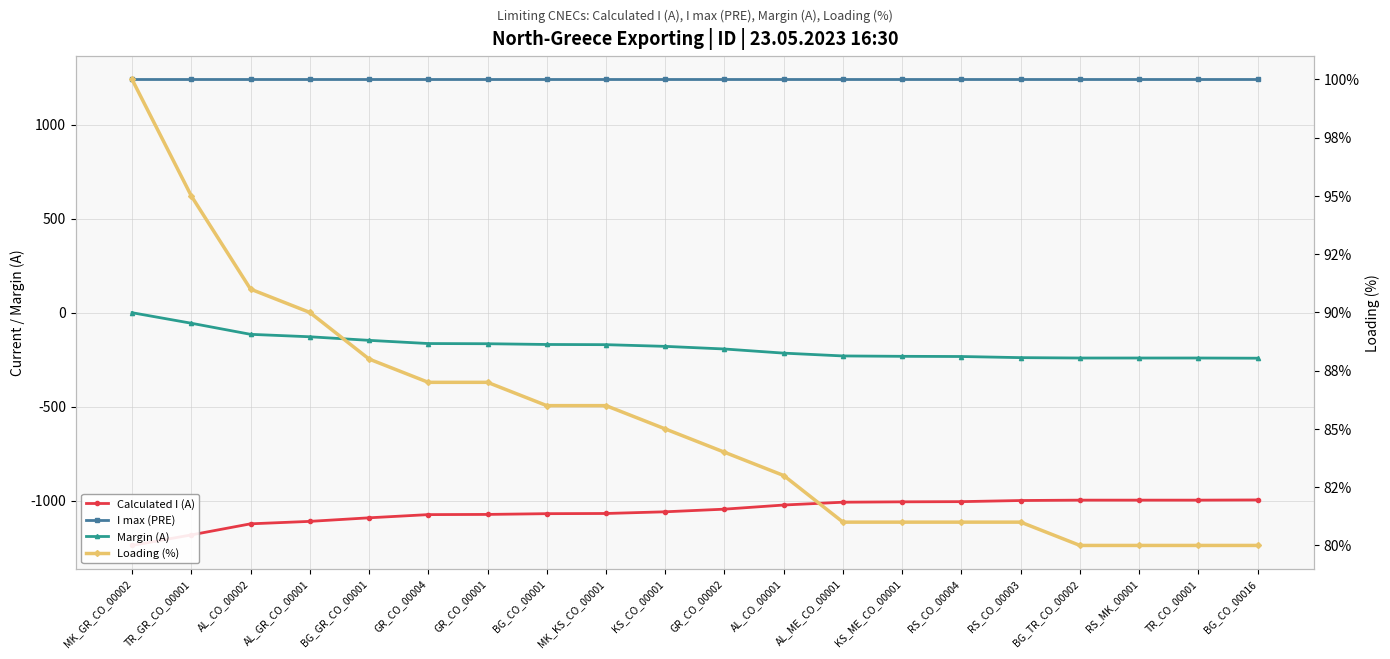

What is the difference between the maximum and second lowest values in the Loading (%) series?

20